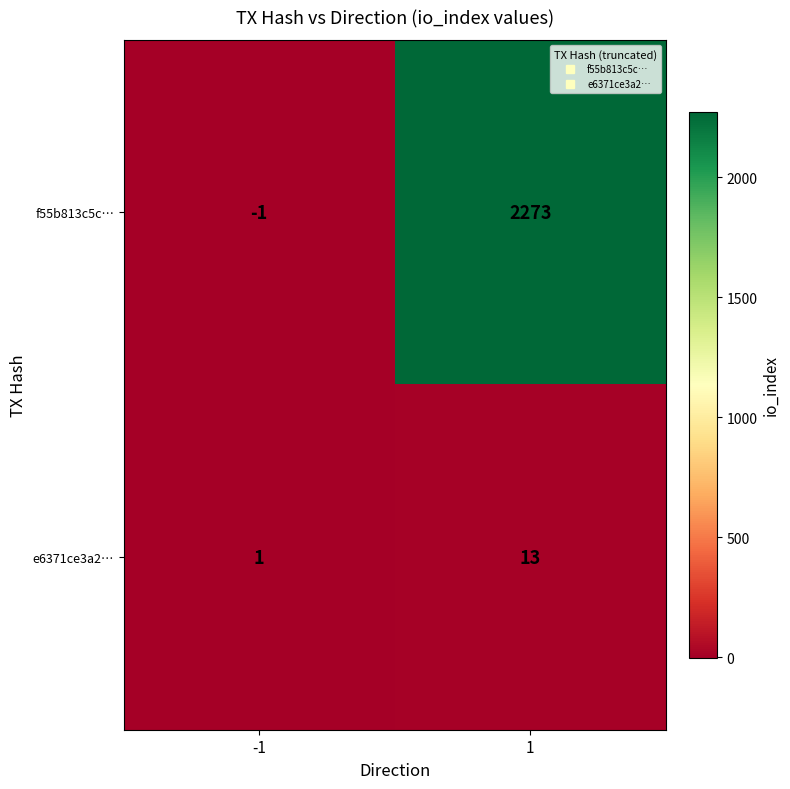

Is it true that e6371ce3a2… equals 5 at 1?

False